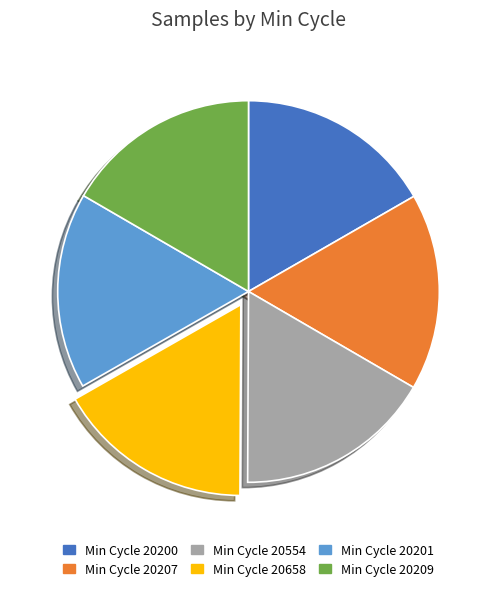

Is there any slice that represents more than half of the pie?

No